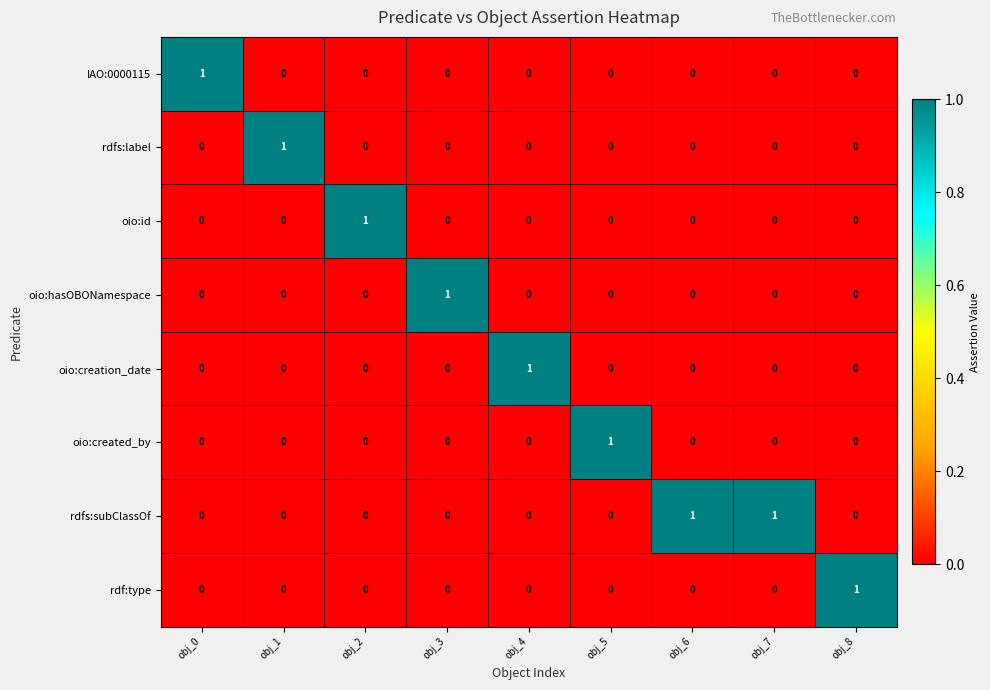

What is the total value across all series at obj_8?

1